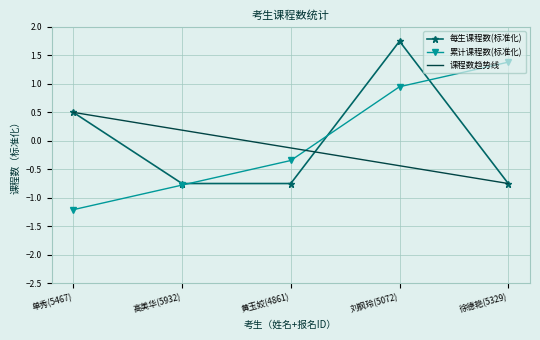

What position from the right is 刘枫玲(5072)?

2